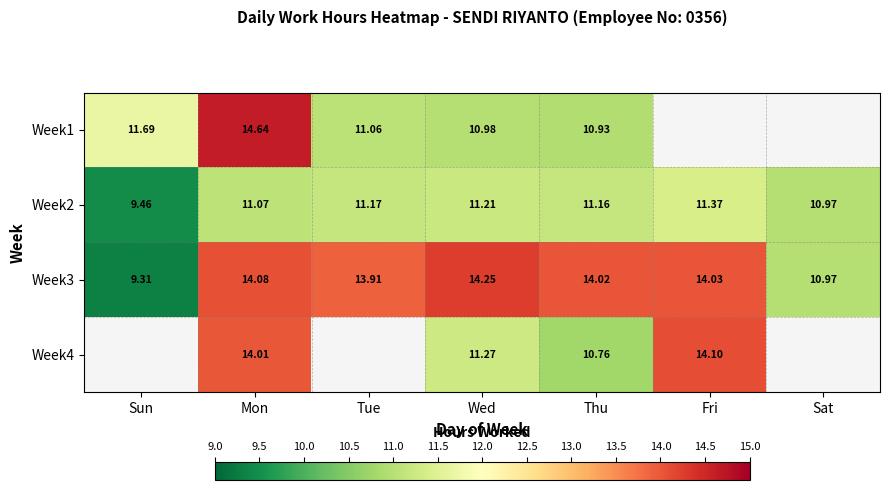

List the labels in order of Week3 value, largest first.

Wed, Mon, Fri, Thu, Tue, Sat, Sun